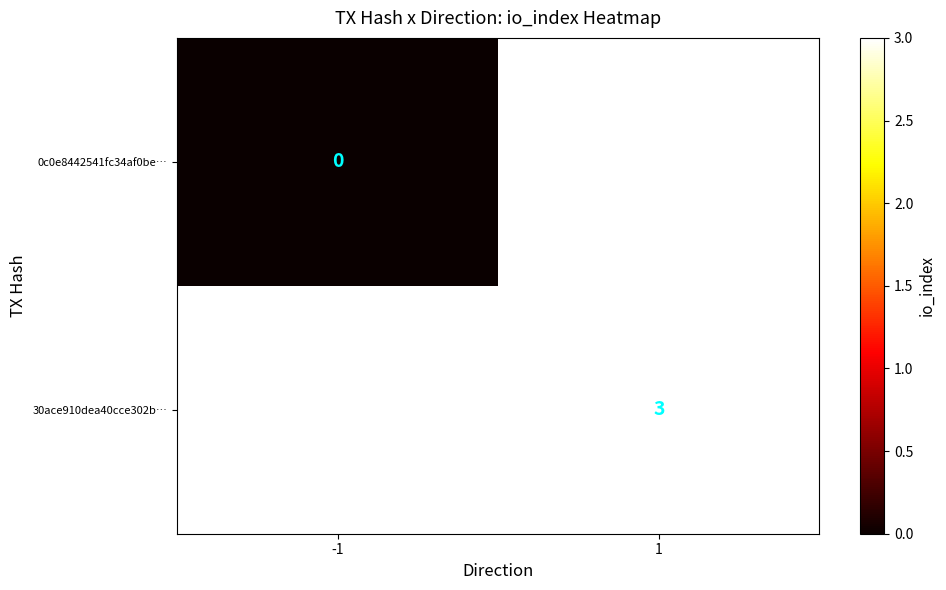

How many categories are shown in the chart?

2